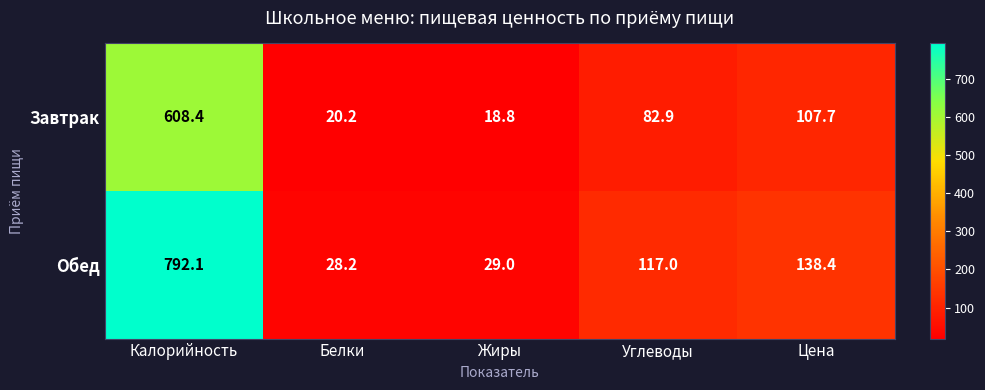

Where is Завтрак nearest to the value 313?

Цена